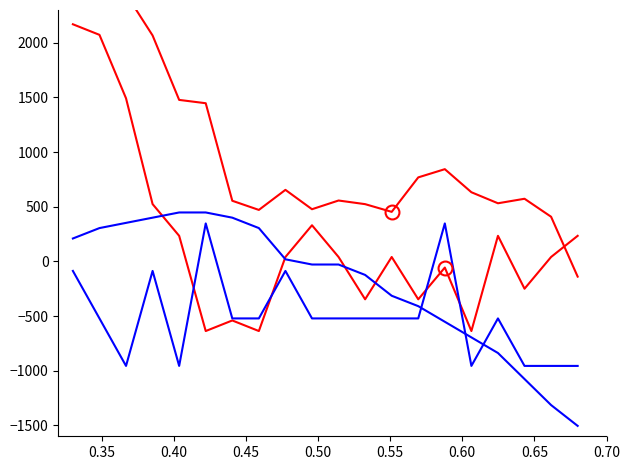

Does the chart display data point markers on the line(s)?

No